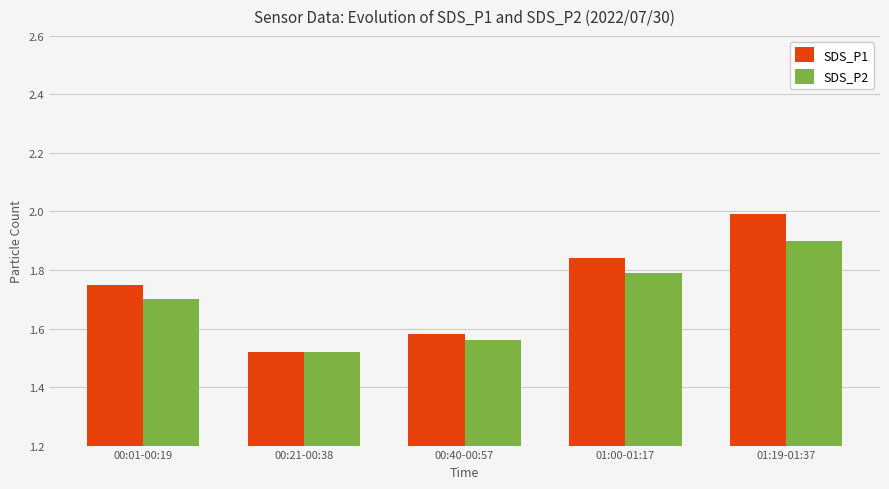

List the series in order of their peak value, highest first.

SDS_P1, SDS_P2